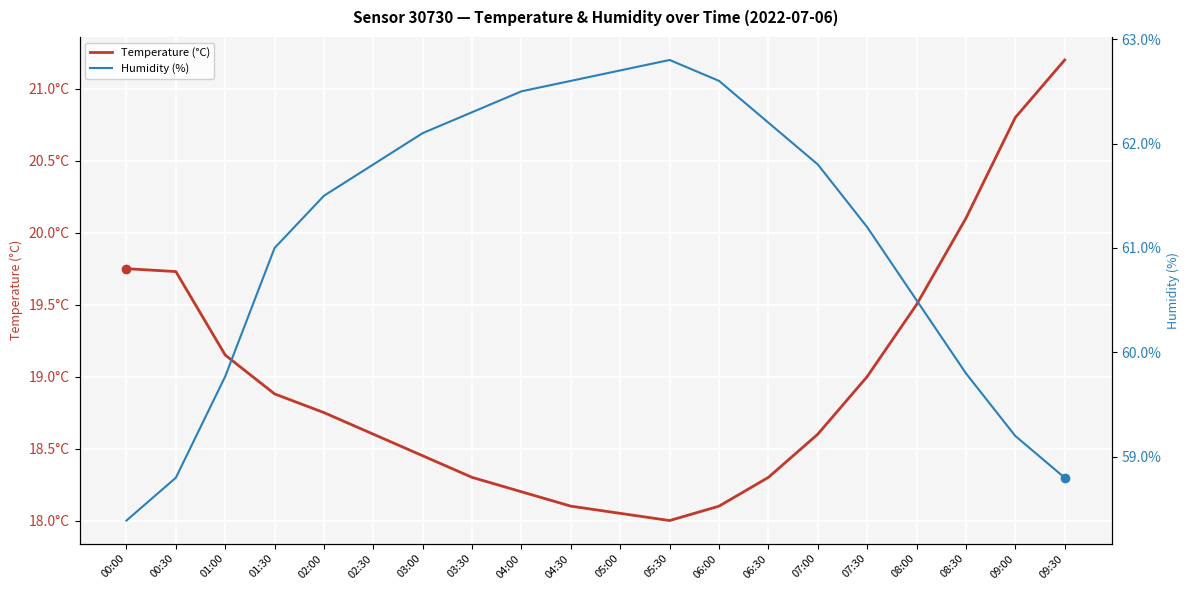

How many series are shown in this chart?

2